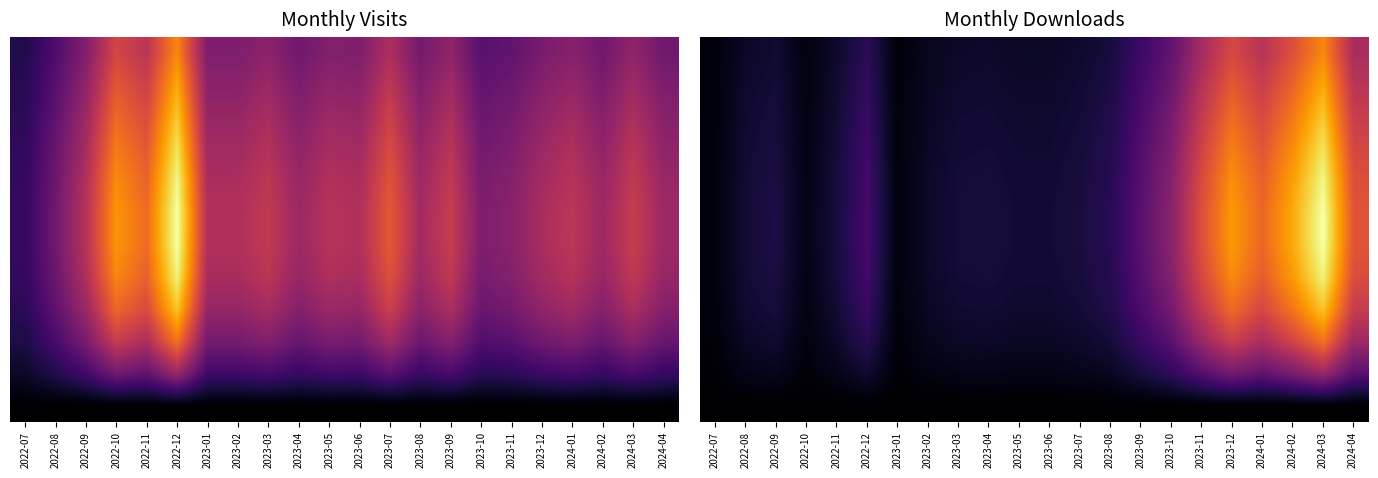

How many categories are shown in the chart?

22